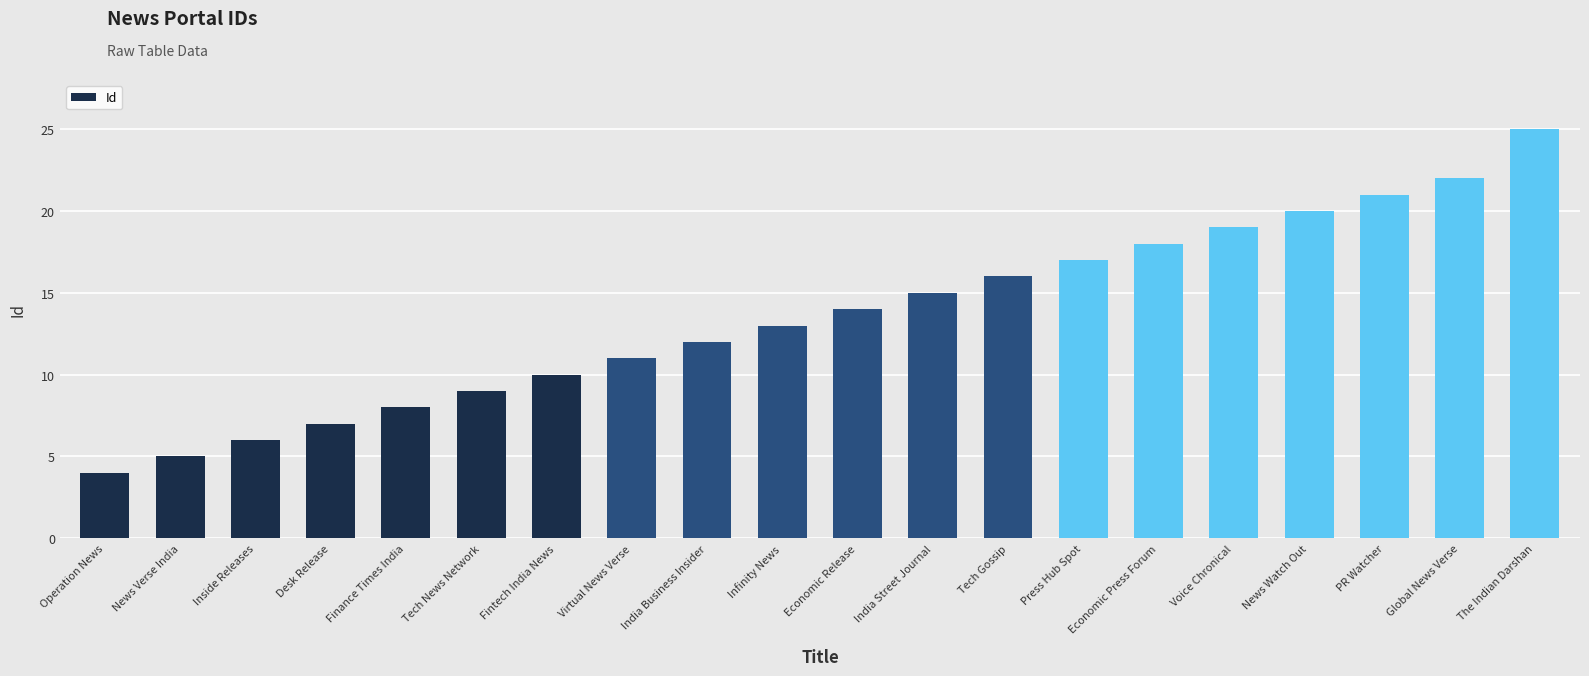

Reading right to left, transcribe all the data shown in this chart.

25	22	21	20	19	18	17	16	15	14	13	12	11	10	9	8	7	6	5	4